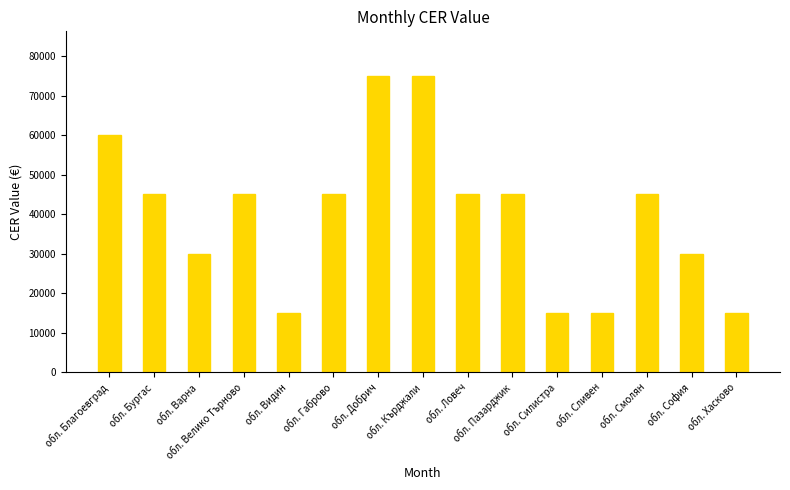

What is the value of the 6th bar from the left?

45000